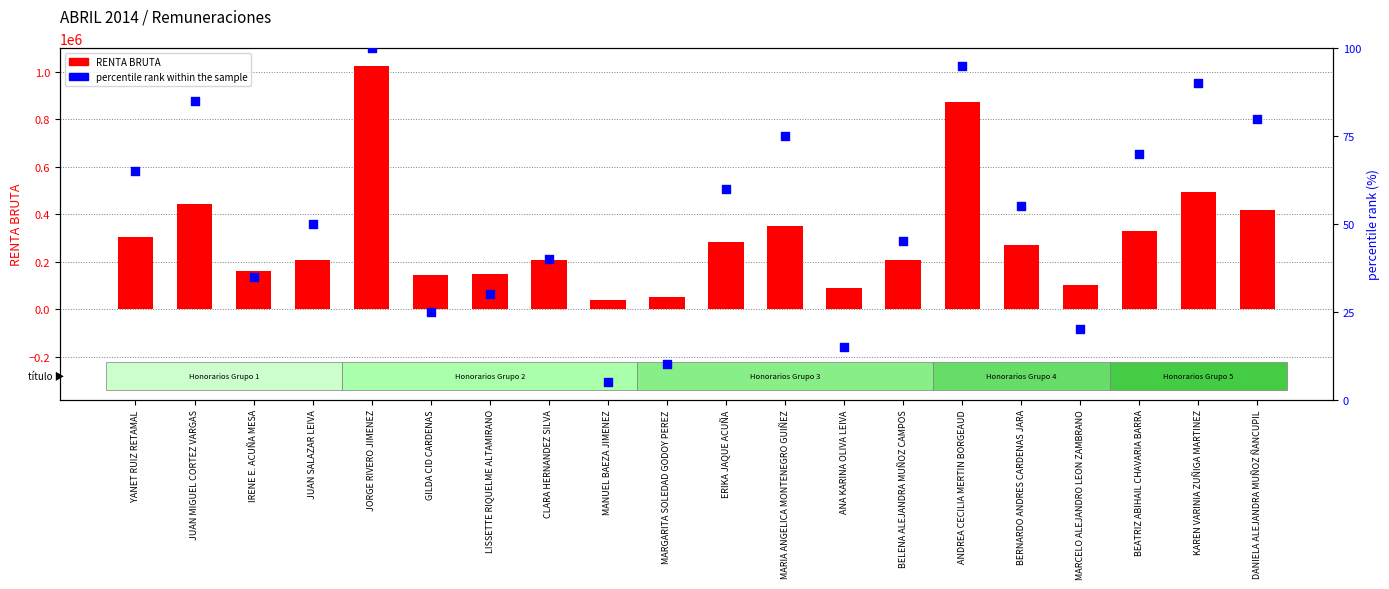

Which series has the largest Y range (max minus min)?

RENTA BRUTA